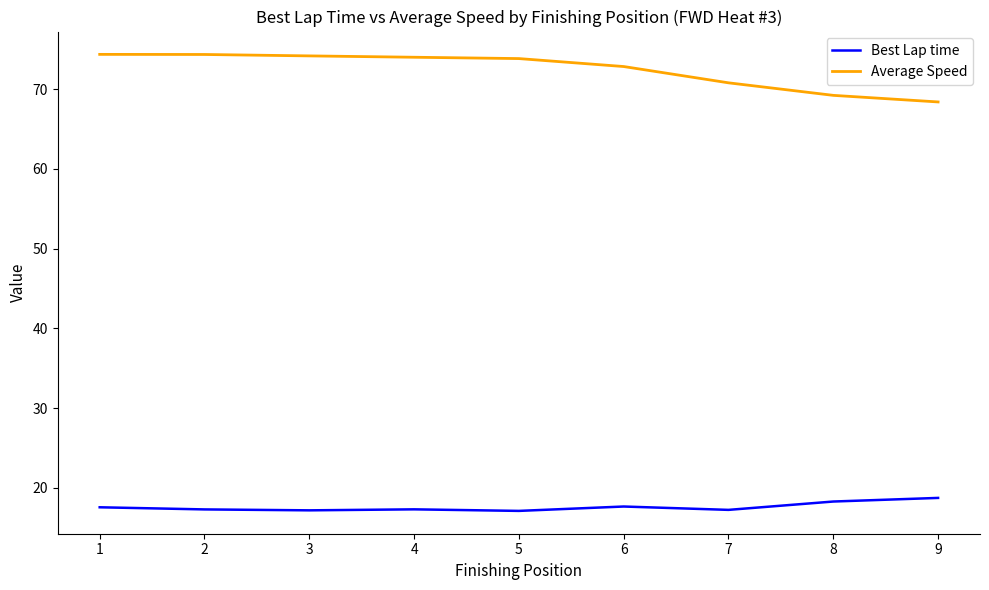

Is the value of Best Lap time at 7 greater than the value of Average Speed at 5?

No